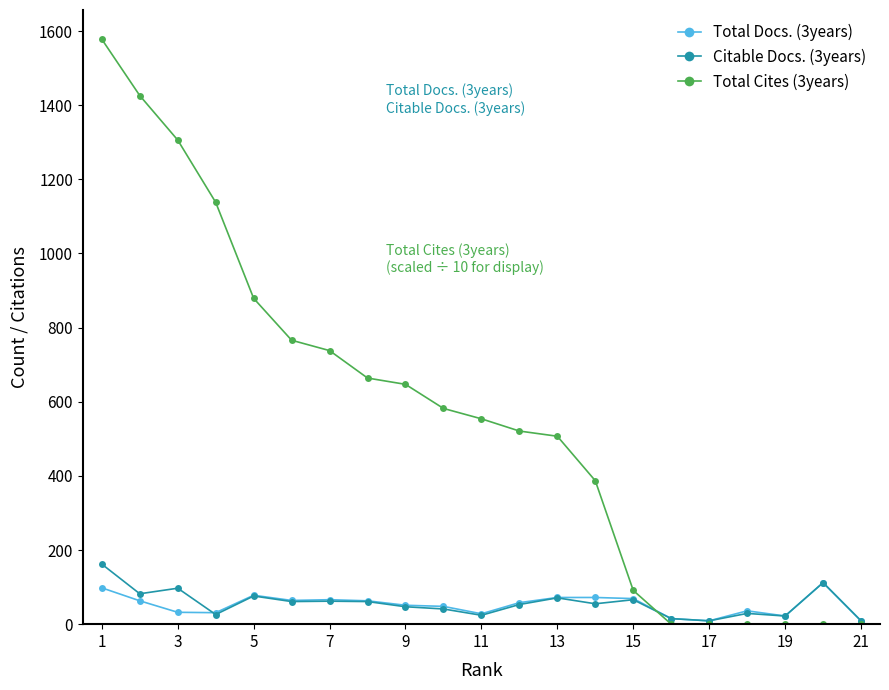

At how many categories does at least one series exceed 610?

9